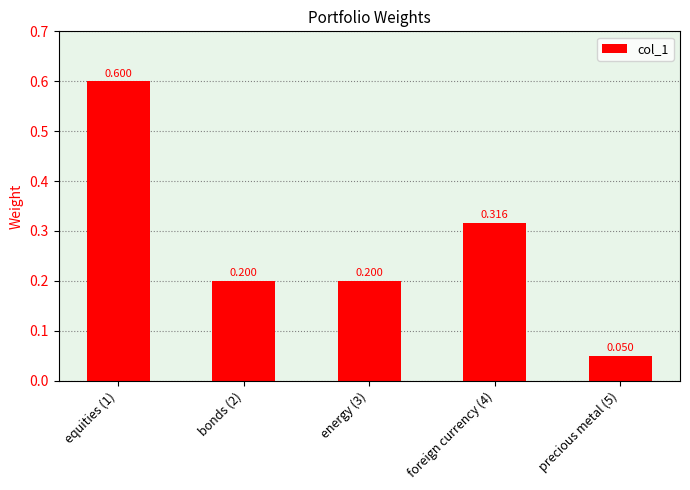

Which label corresponds to the smallest value in the chart?

precious metal (5)